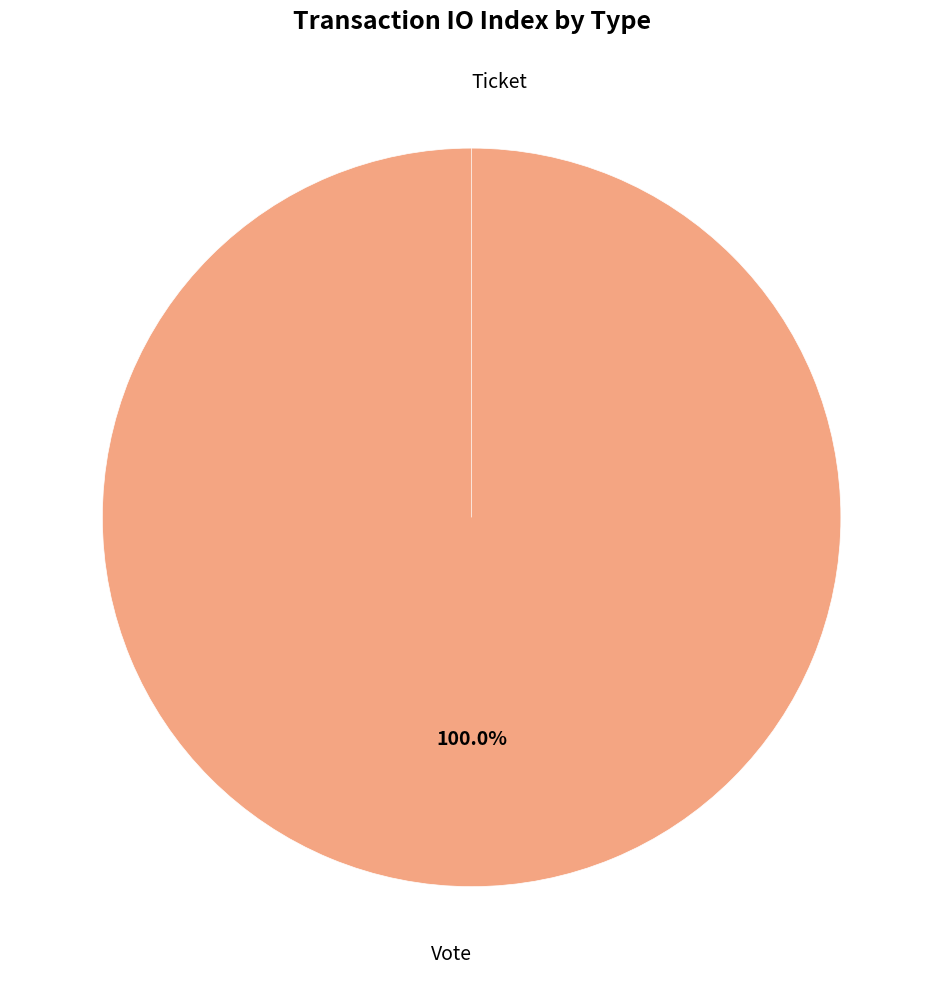

Rank the categories by value from highest to lowest.

Vote, Ticket